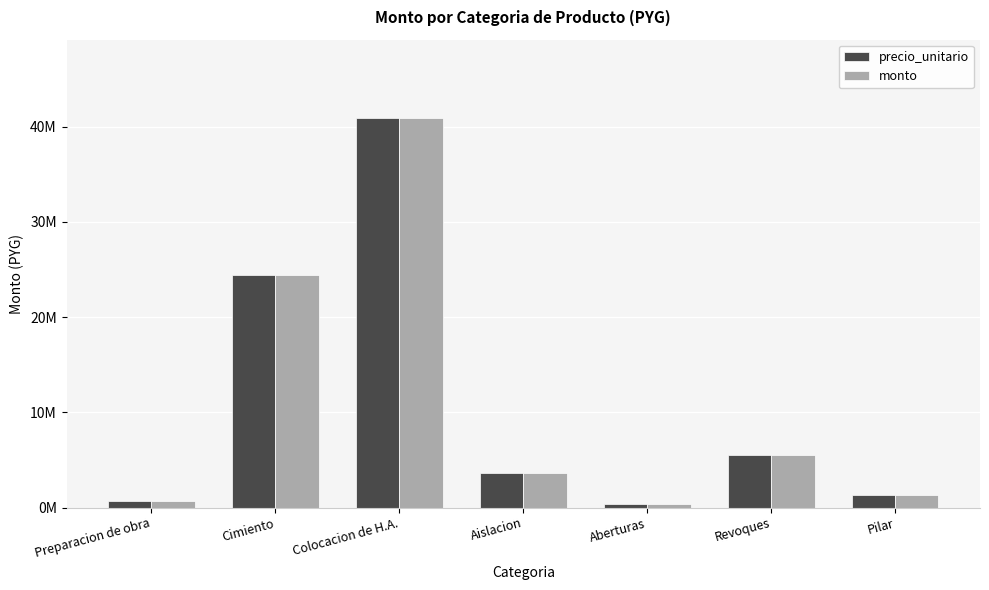

List the labels in order of monto value, smallest first.

Aberturas, Preparacion de obra, Pilar, Aislacion, Revoques, Cimiento, Colocacion de H.A.